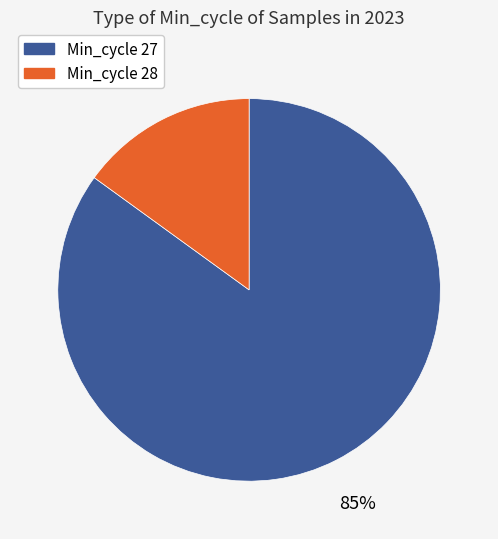

What percentage is the Min_cycle 28 slice, to the nearest percent?

15%